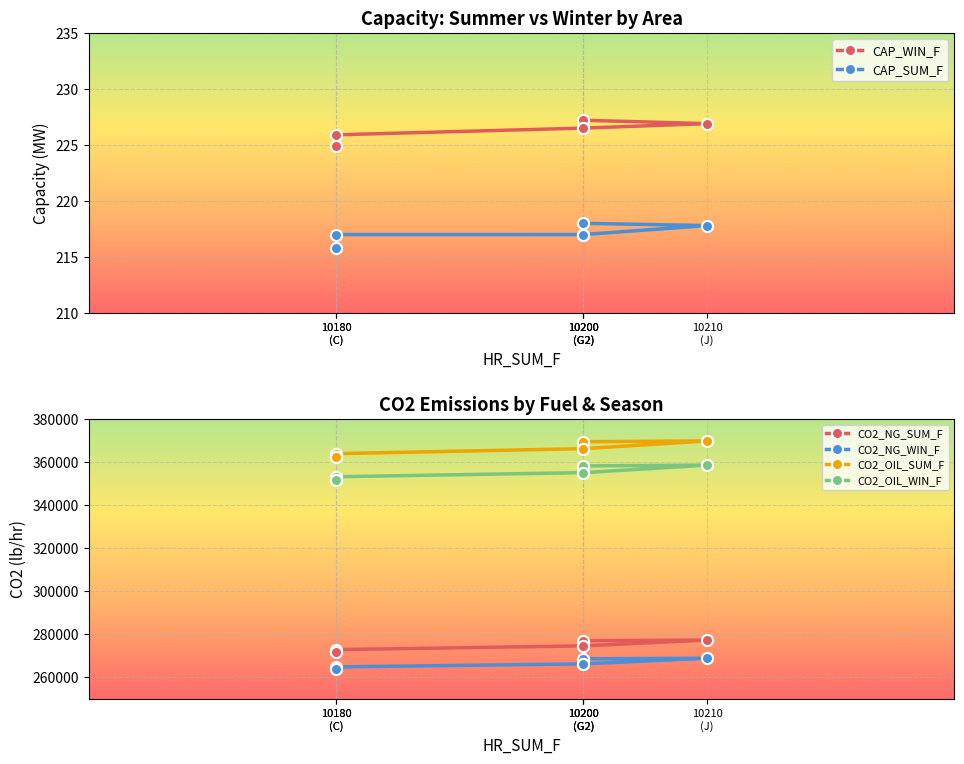

What is the total value across all series at 10200
(G2)?

1273866.5